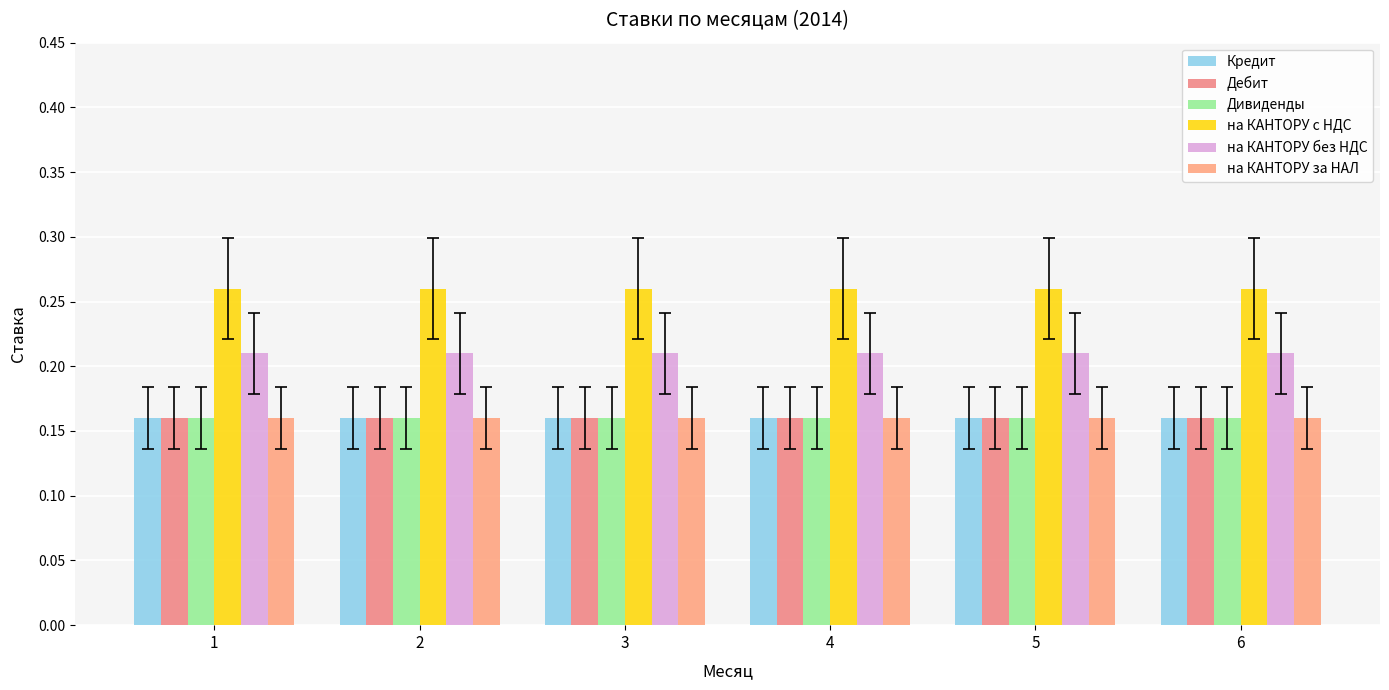

What are all the series names shown in the legend?

Кредит, Дебит, Дивиденды, на КАНТОРУ с НДС, на КАНТОРУ без НДС, на КАНТОРУ за НАЛ